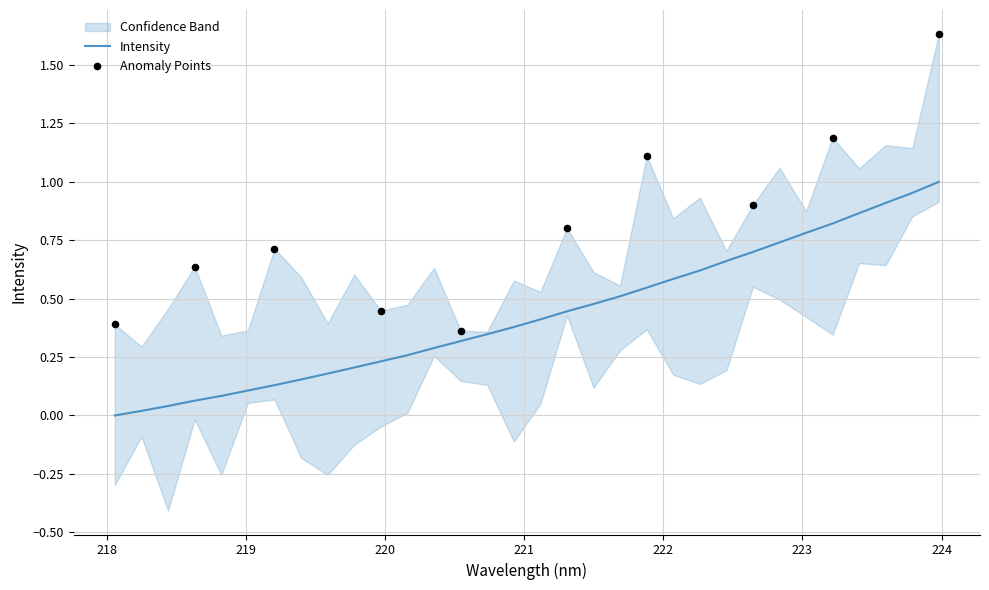

What is the change in value from 219.3979 to 223.2172?

+0.7